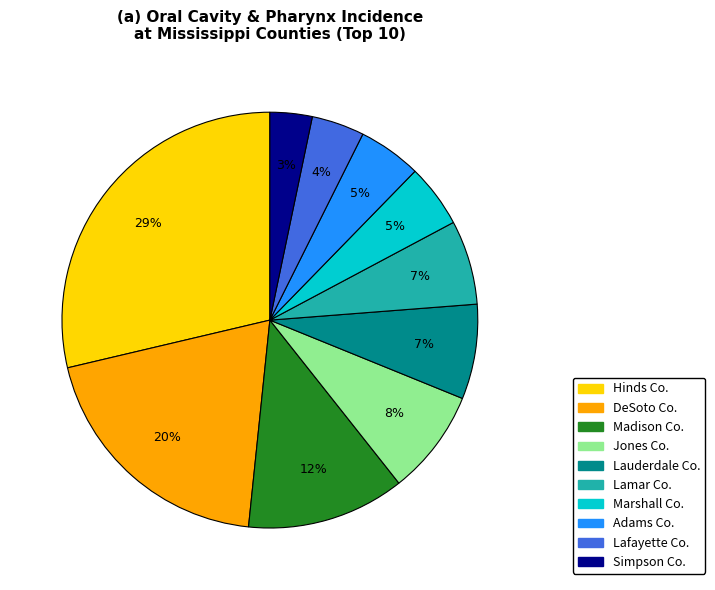

Is there any slice that represents more than half of the pie?

No